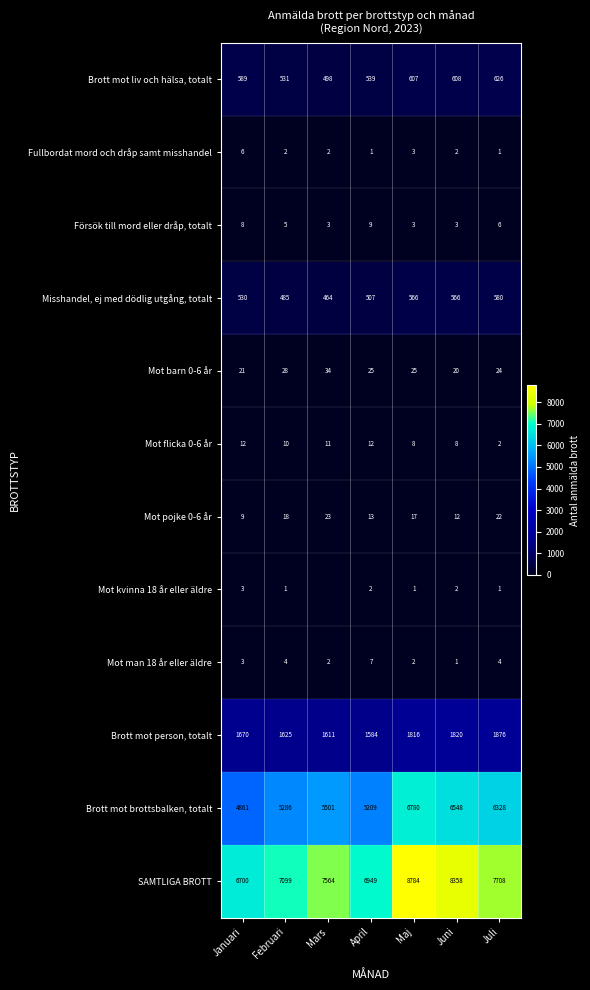

What is the average value of the Brott mot brottsbalken, totalt series?

5788